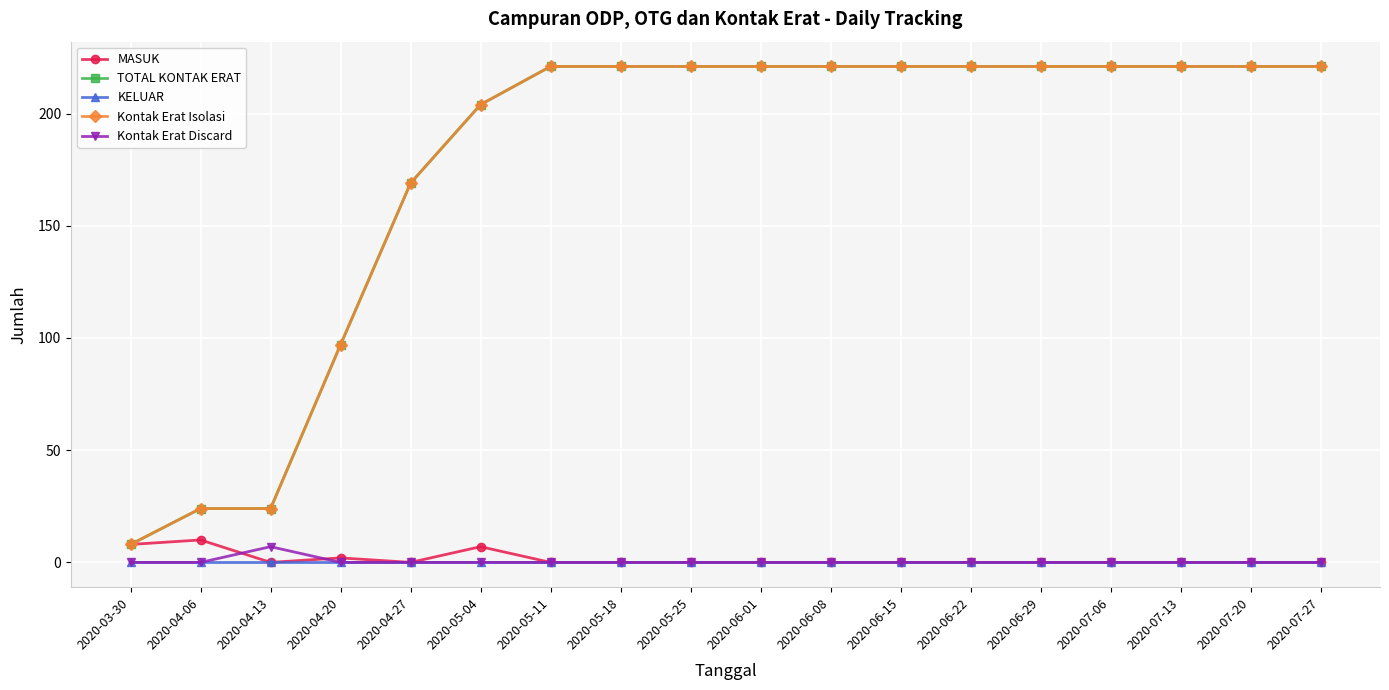

Is the value of KELUAR at 2020-07-13 greater than the value of Kontak Erat Isolasi at 2020-07-20?

No